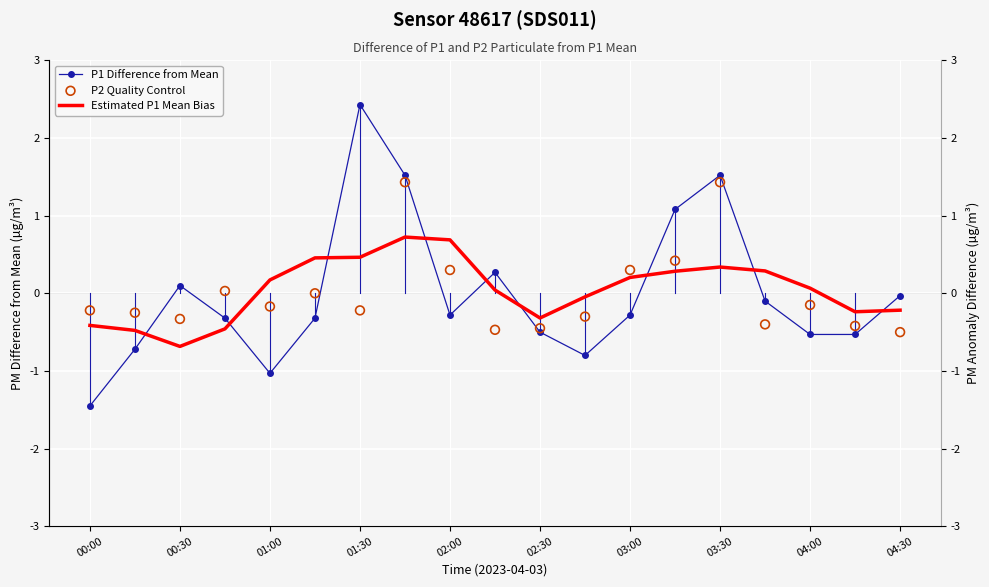

Which series reaches the minimum Y coordinate?

P1 Difference from Mean